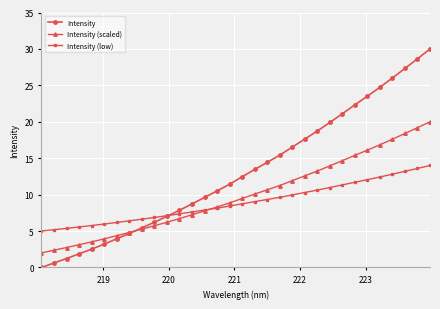

What is the value of the Intensity point at the 26th from the left?

22.3